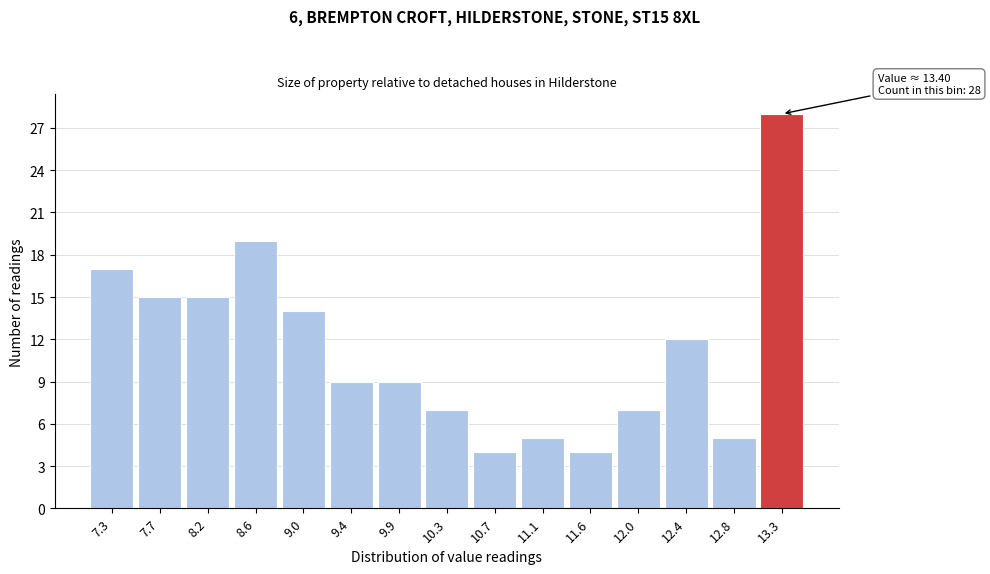

Reading right to left, transcribe all the data shown in this chart.

13.3=28	12.8=5	12.4=12	12.0=7	11.6=4	11.1=5	10.7=4	10.3=7	9.9=9	9.4=9	9.0=14	8.6=19	8.2=15	7.7=15	7.3=17